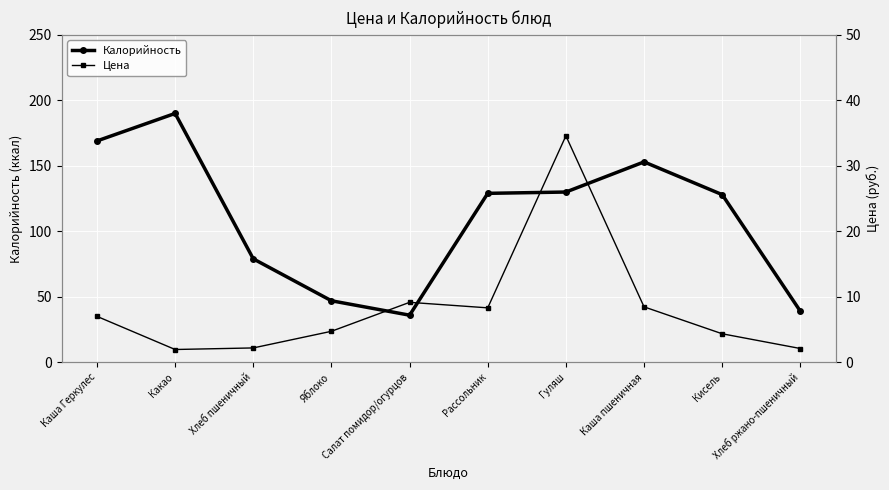

Is the value of Цена at Каша пшеничная greater than the value of Калорийность at Каша Геркулес?

No